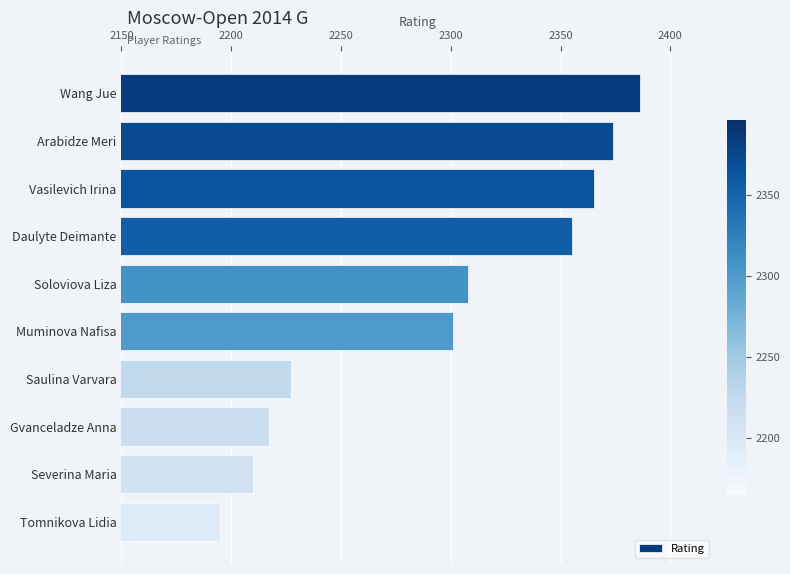

The chart shows a value of 1312 at Severina Maria. True or false?

False